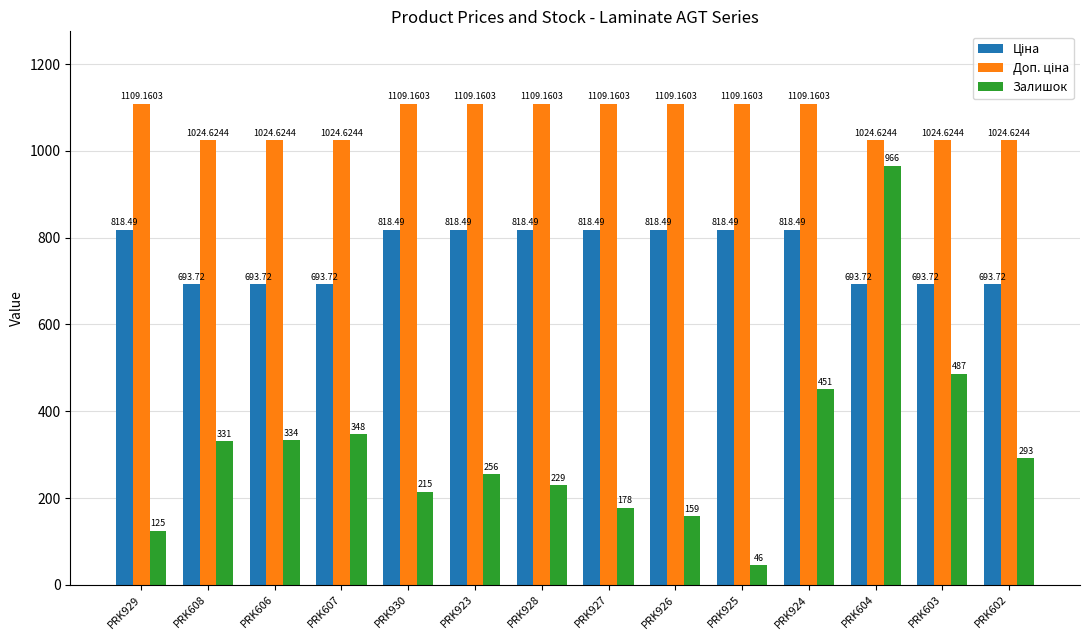

What is the difference between the second highest and second lowest values in the Залишок series?

362.0